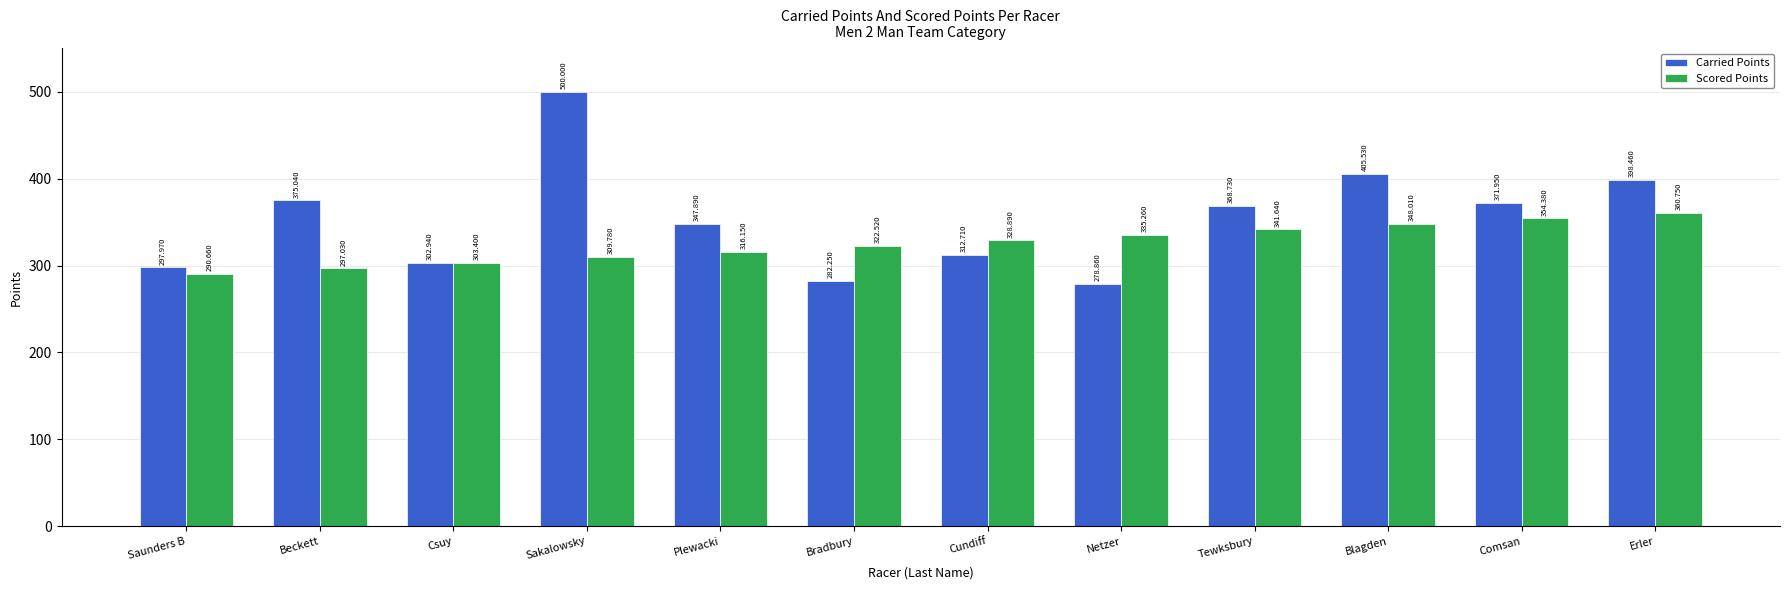

What is the label of the 9th bar from the left?

Tewksbury